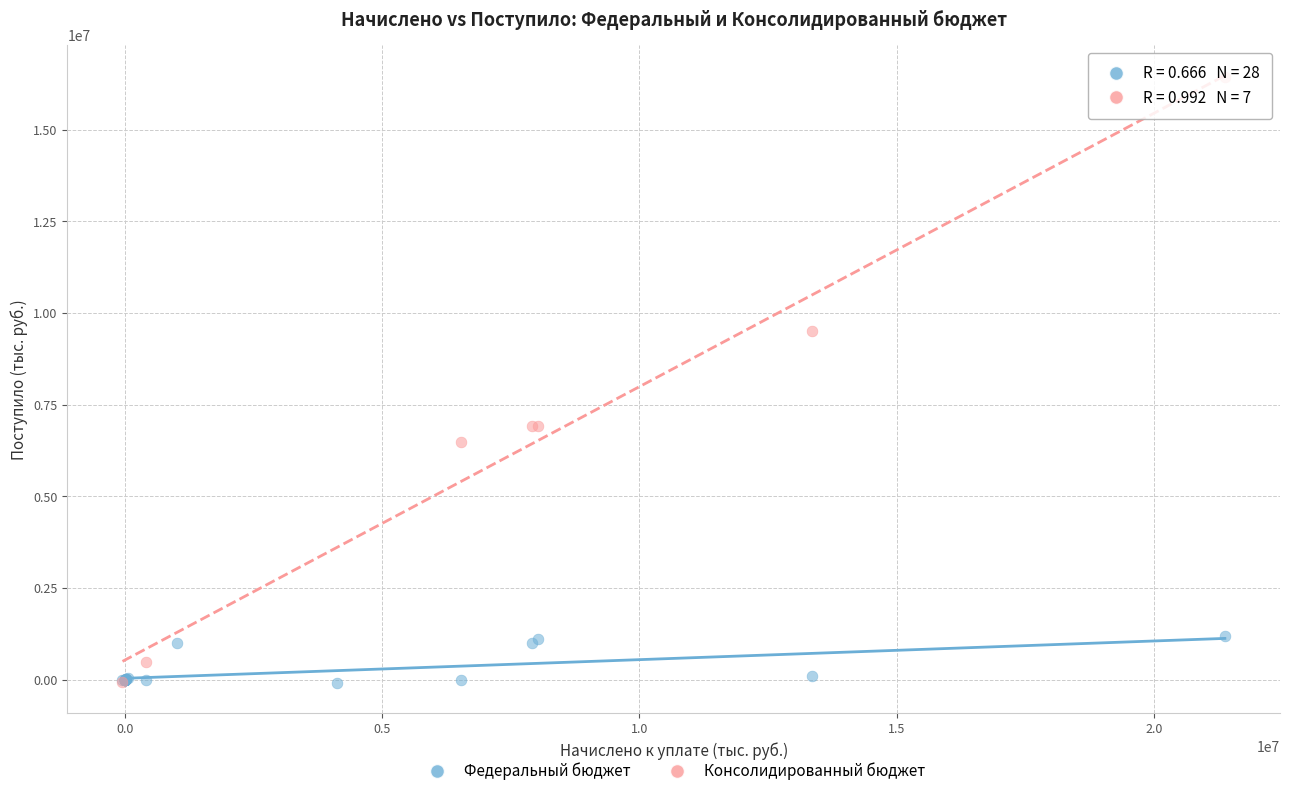

Which series contains the highest Y value?

Консолидированный бюджет